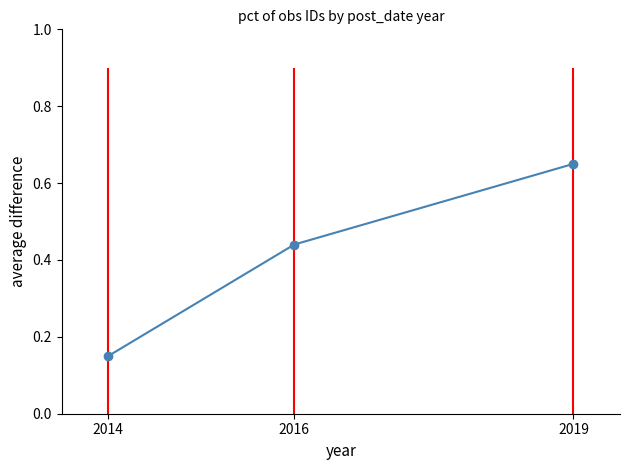

How many lines are shown in the chart?

1